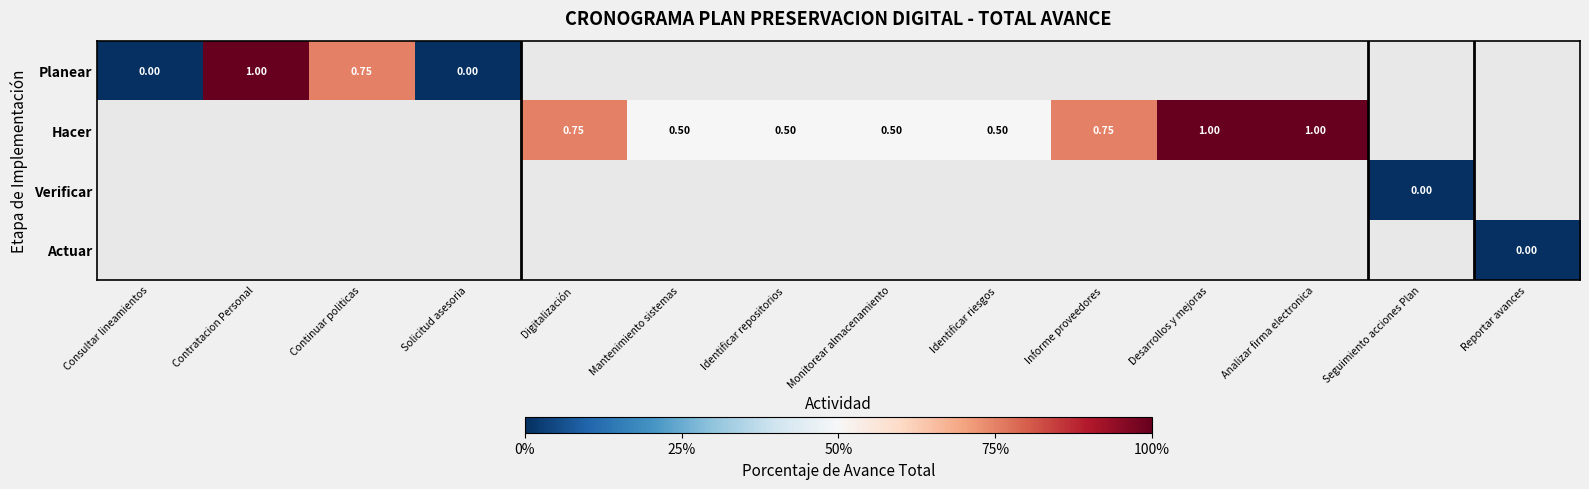

Which category has the highest value across all series?

Contratacion Personal